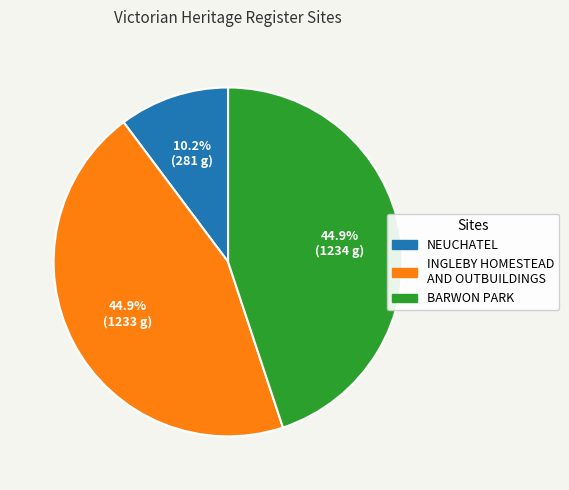

How many segments does this pie chart have?

3